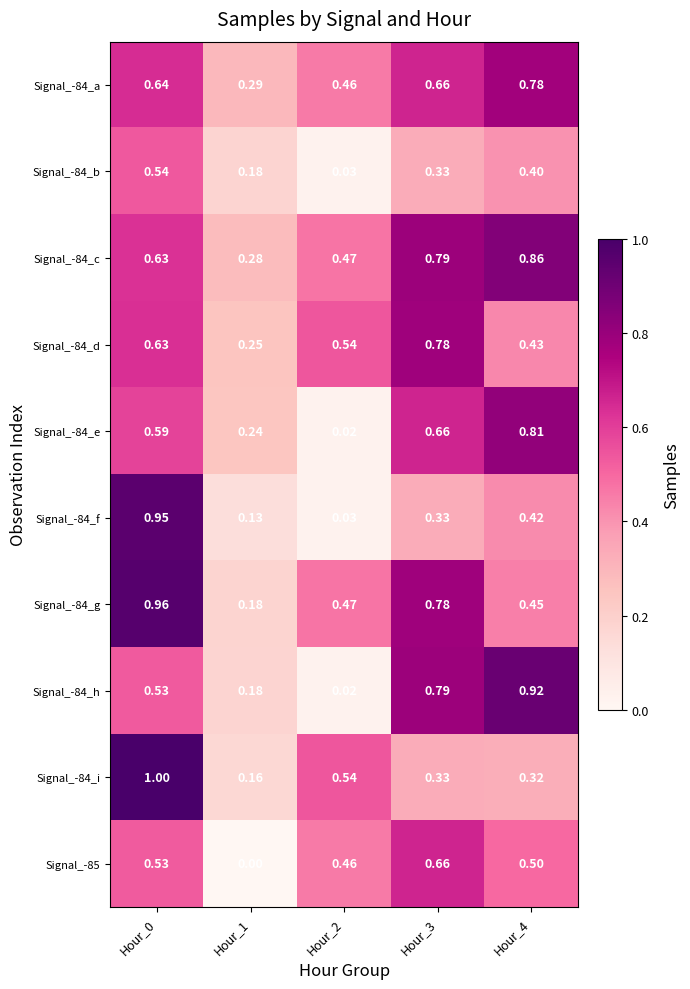

Is the value of Signal_-84_d at Hour_4 greater than the value of Signal_-84_g at Hour_1?

Yes